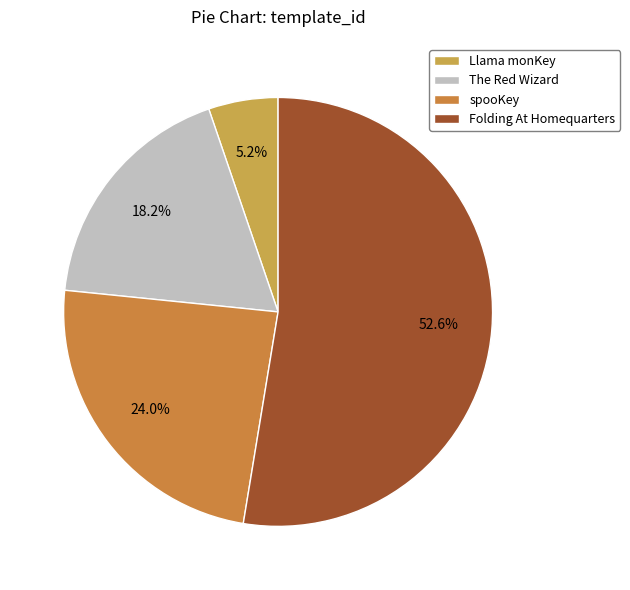

To the nearest percent, what is the difference between the The Red Wizard and Folding At Homequarters slice percentages?

34%